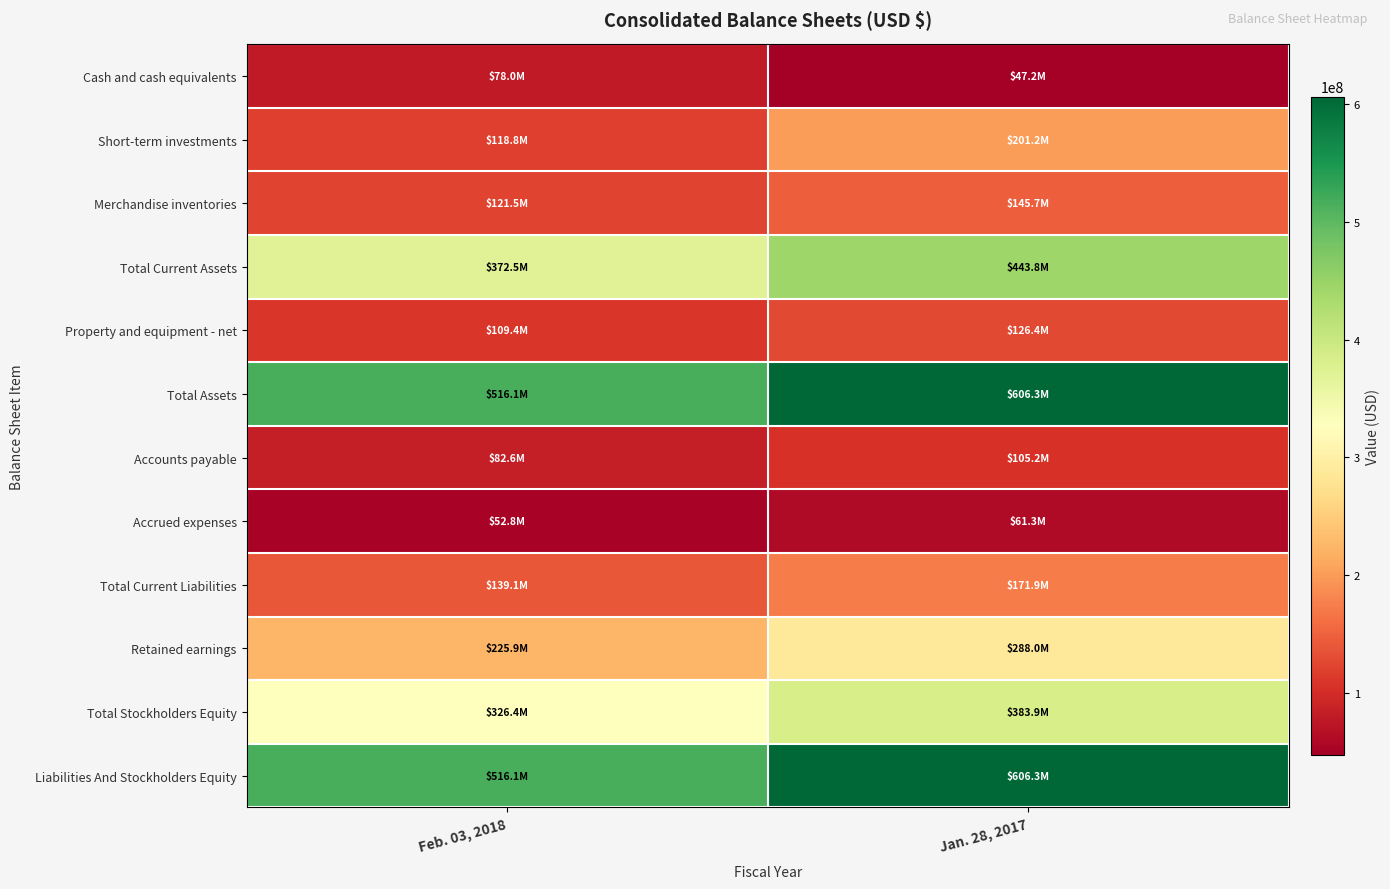

At which category is the sum across all series the highest?

Jan. 28, 2017